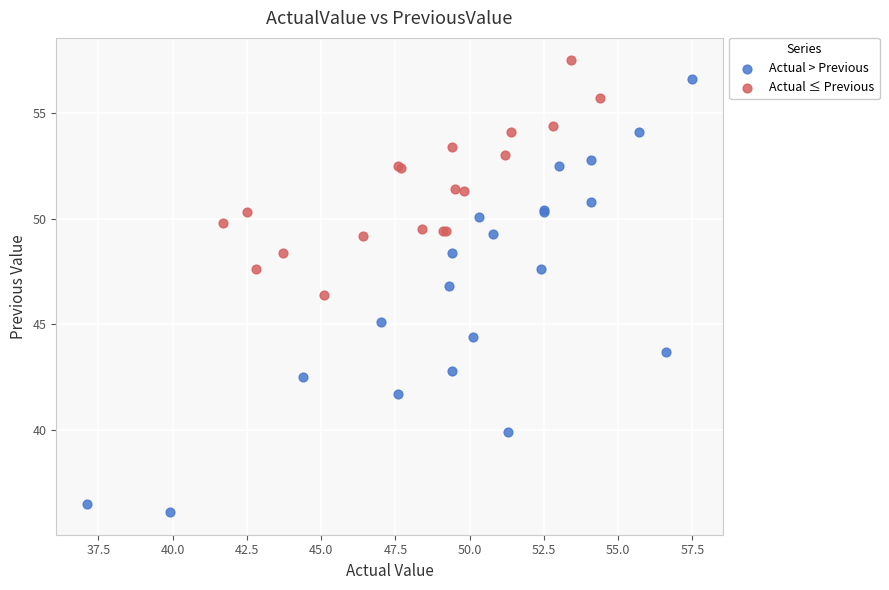

What are all the series names shown in the legend?

Actual > Previous, Actual ≤ Previous